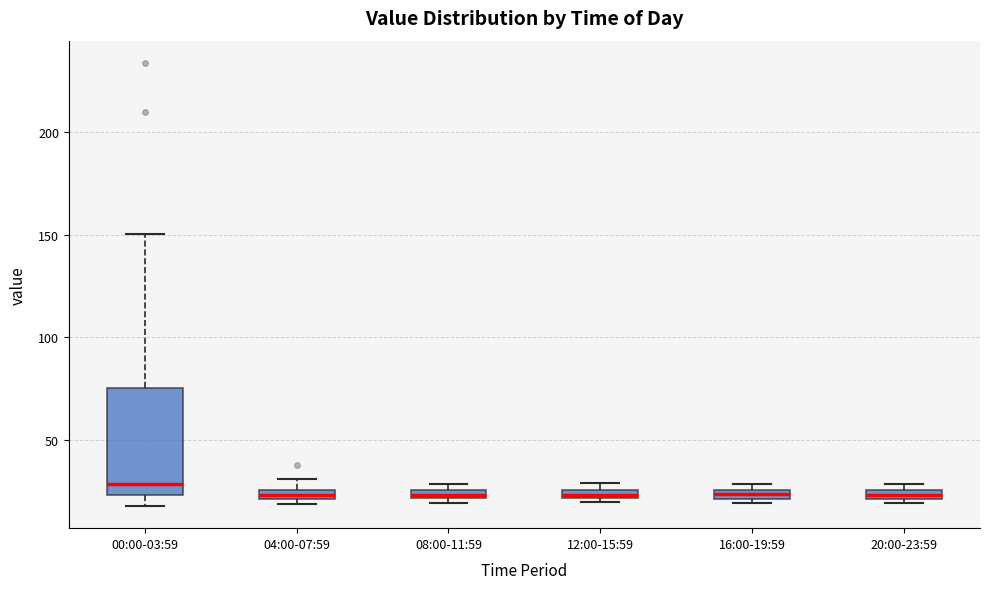

Where is the upper edge of the box for 04:00-07:59 on the y-axis? The values are not printed on the chart, so give them approximately, as read against the axis.

25